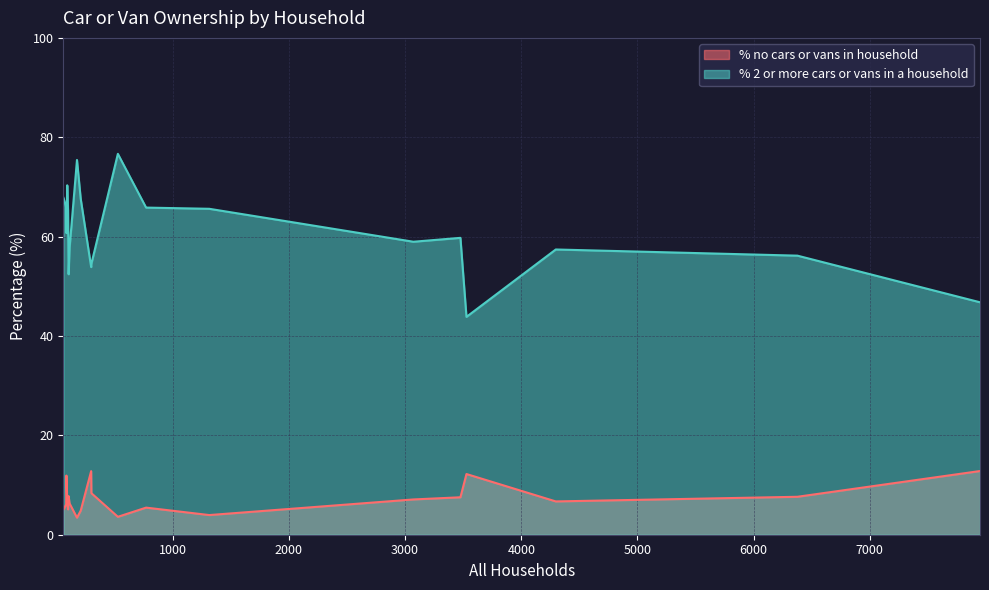

Which series has the largest total across all categories?

% 2 or more cars or vans in a household